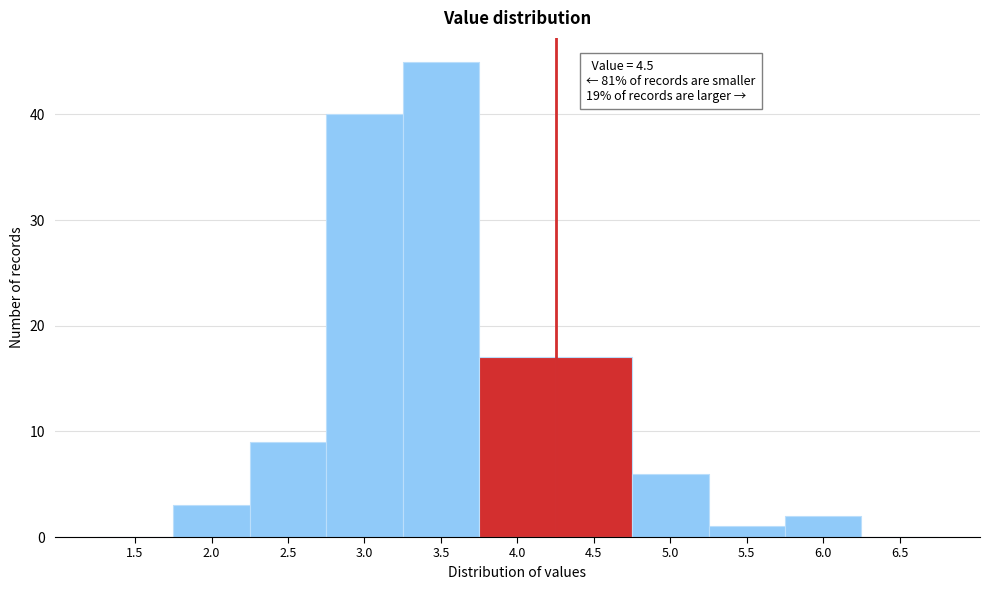

Reading left to right, list all the values displayed in this chart.

1.5=0	2.0=3	2.5=9	3.0=40	3.5=45	4.0=17	4.5=17	5.0=6	5.5=1	6.0=2	6.5=0